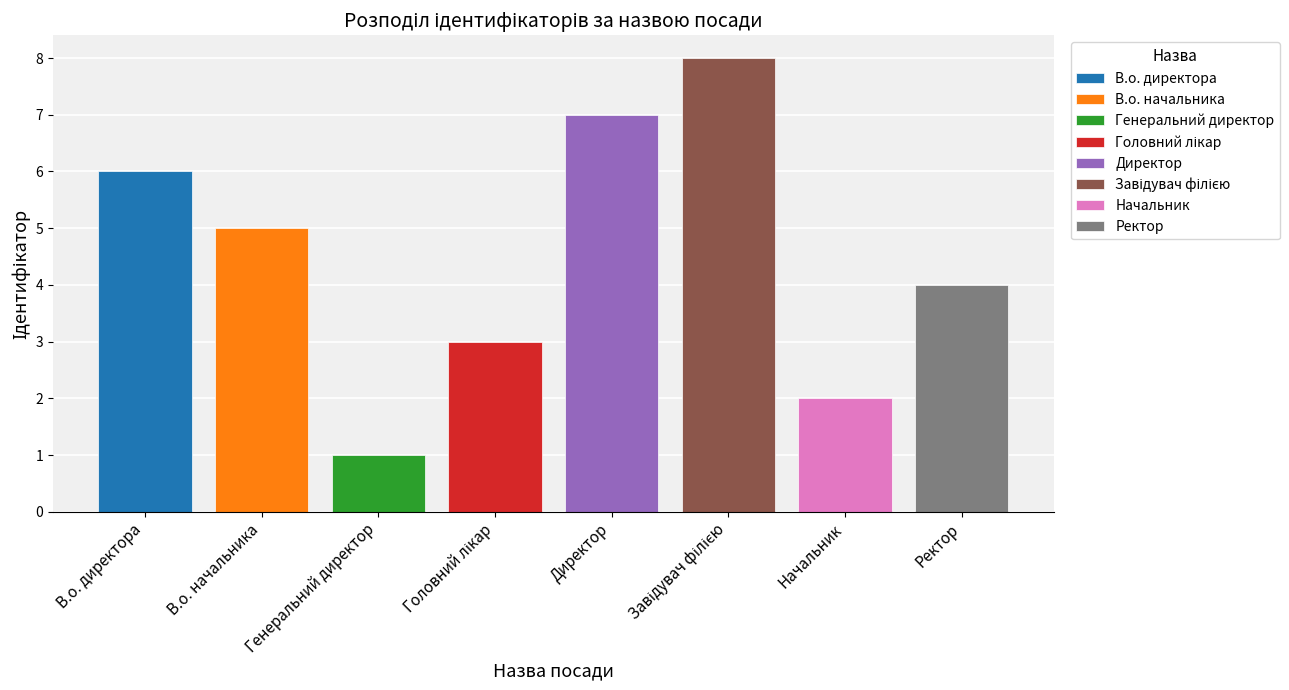

What is the ratio of the value at Генеральний директор to the value at Директор?

0.1